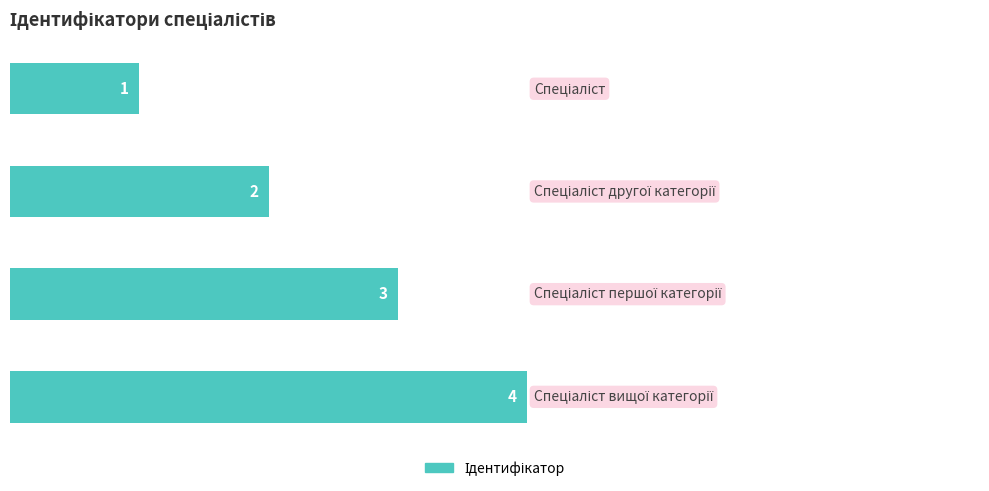

How many values are between 2 and 4?

3